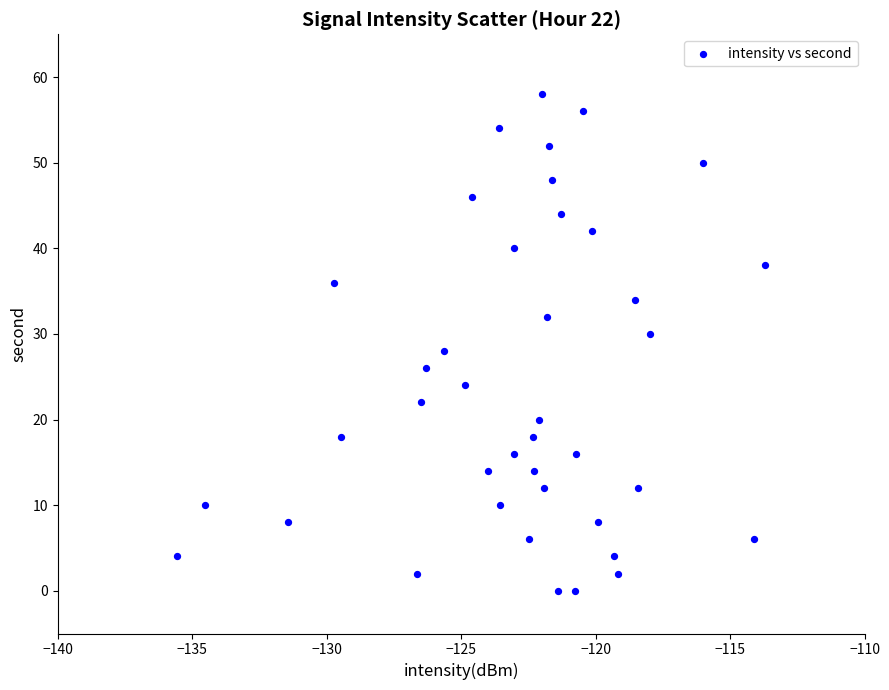

What is the range of Y values (max minus min)?

58